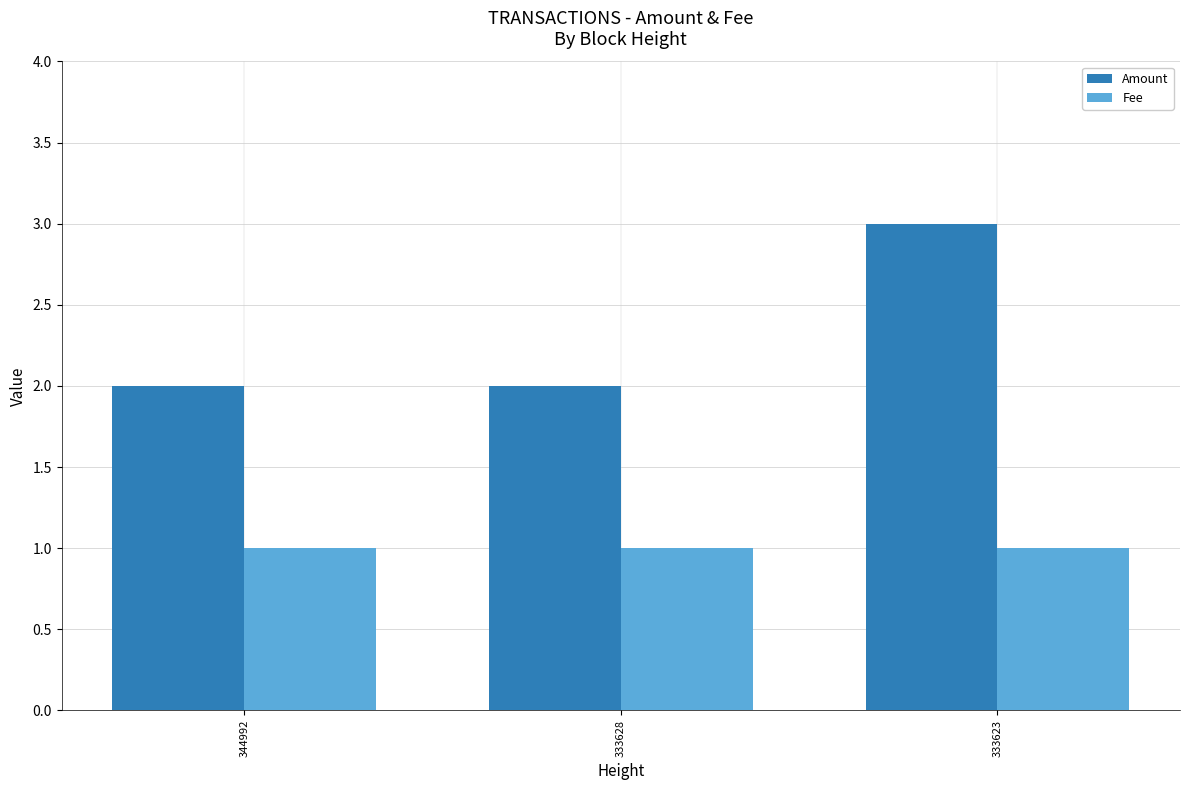

How many Fee values are between 1 and 2?

3